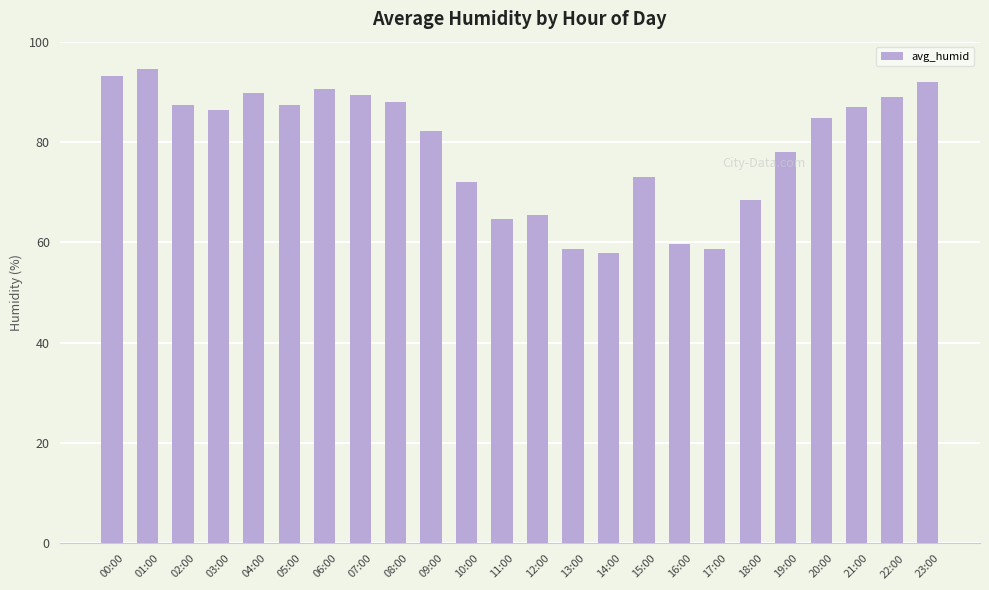

What is the greatest value displayed?

94.5